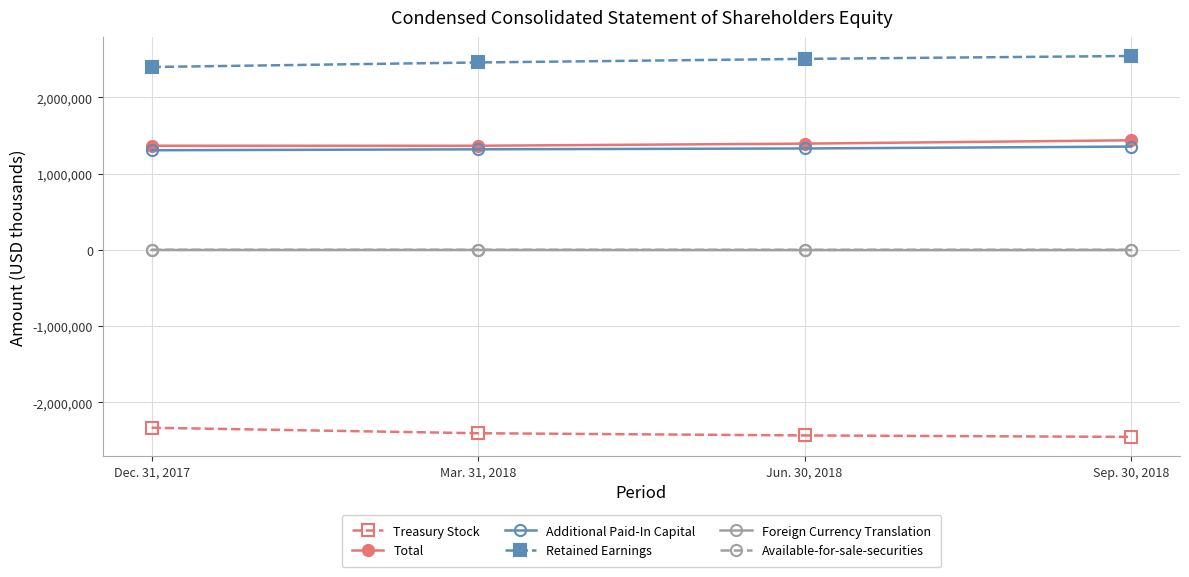

Count the number of categories in the chart.

4